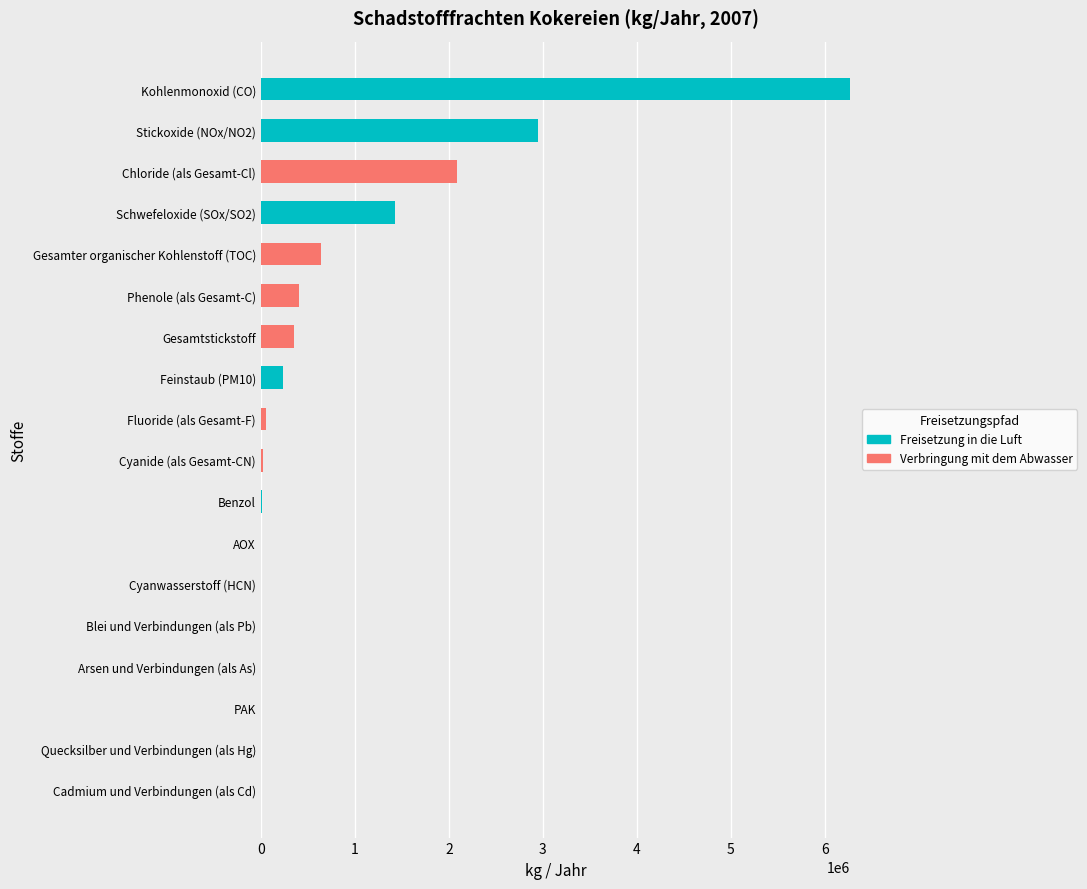

The Freisetzung in die Luft series shows 0 at PAK. True or false?

True